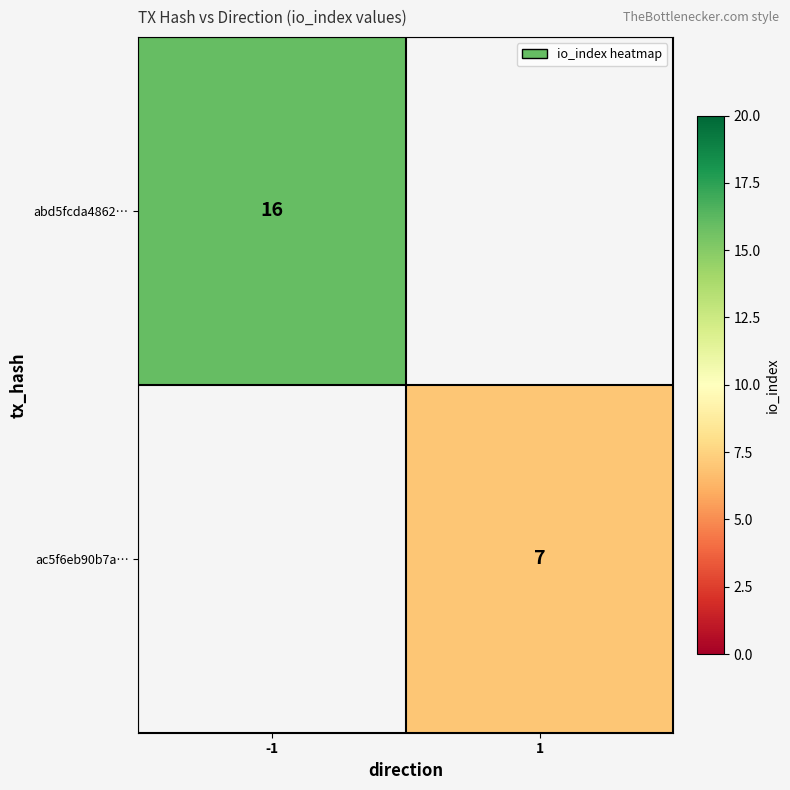

Count the number of categories in the chart.

2